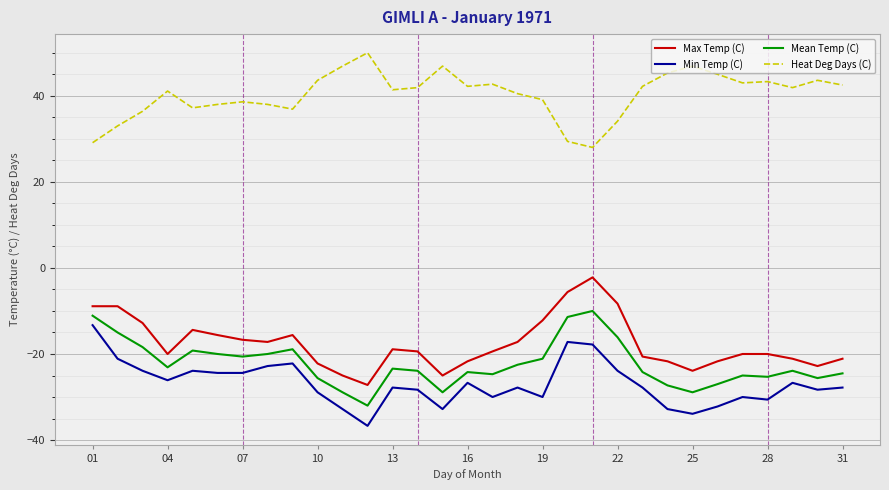

What is the greatest value displayed?

50.0